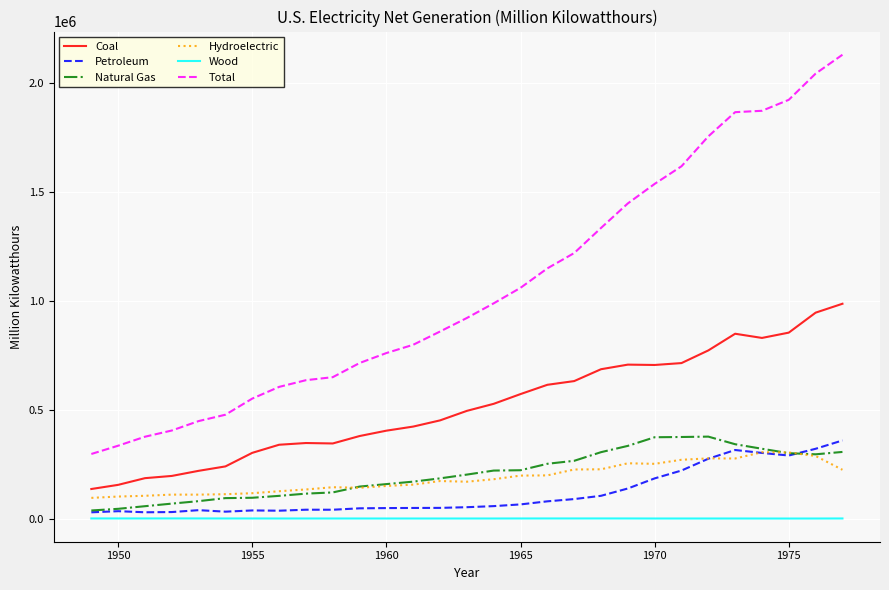

Which series has the widest spread of values?

Total